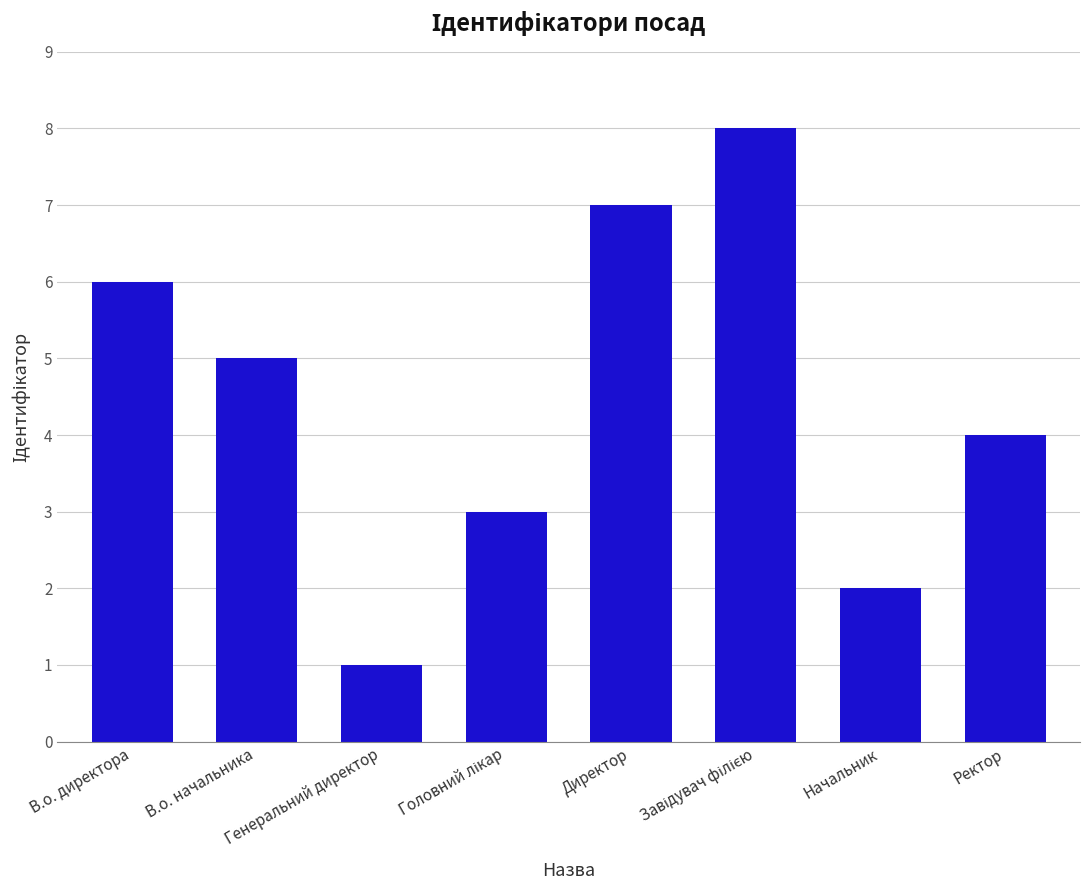

What is the maximum value shown in the chart?

8